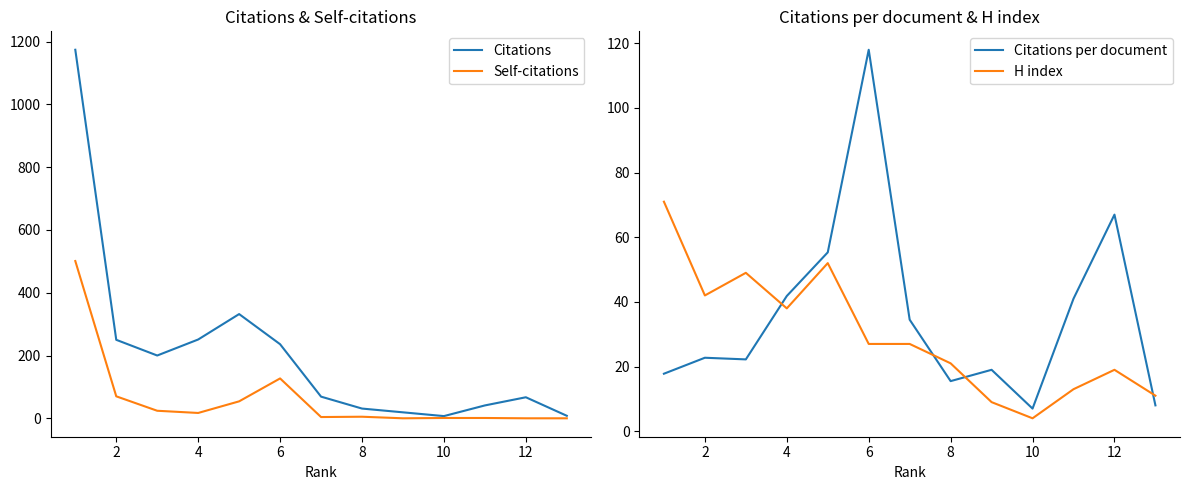

How many categories are shown in the chart?

13